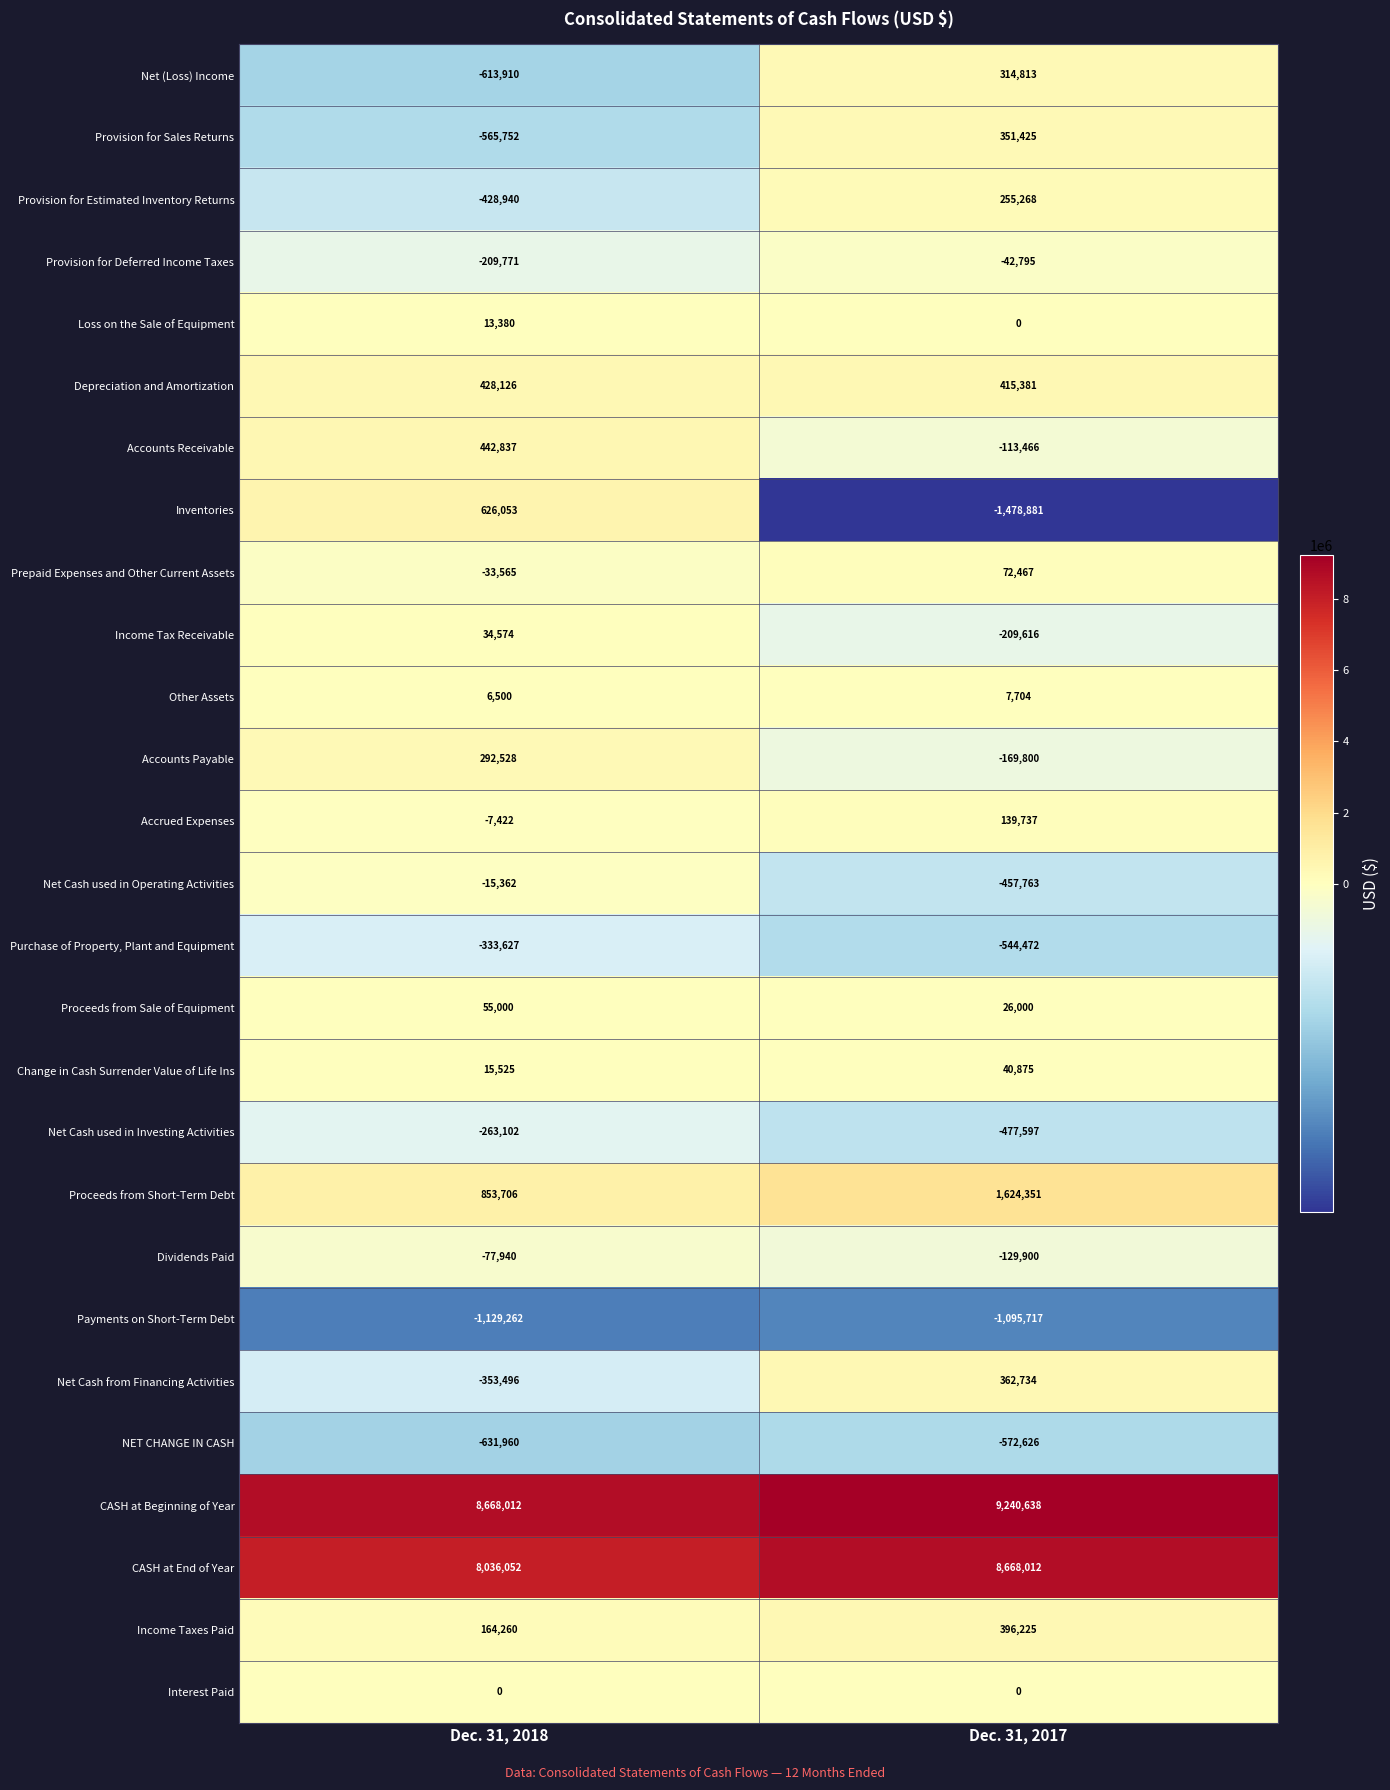

Which category has the highest value across all series?

Dec. 31, 2017